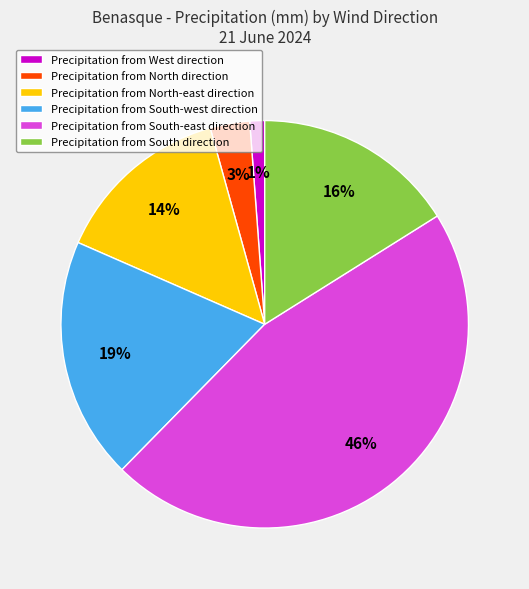

Is there a majority slice in this chart?

No